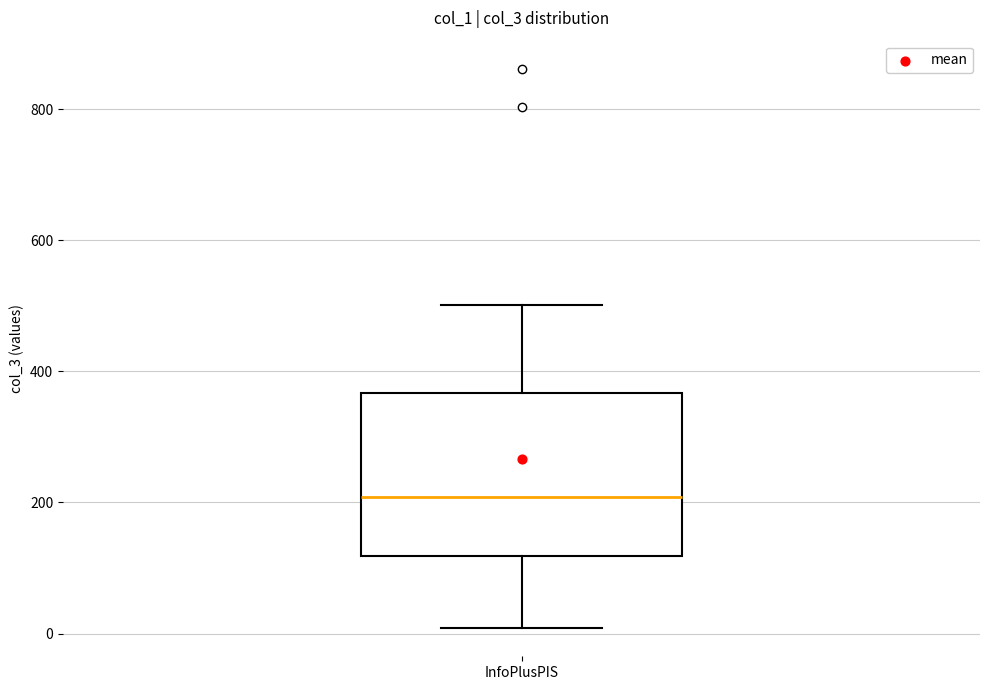

Read this box plot against the y-axis: the position of the median line, the range covered by the box, and the ends of both whiskers. The values are not printed on the chart, so give them approximately, as read against the axis.

median 200, box 120 to 360, whiskers 0 to 500